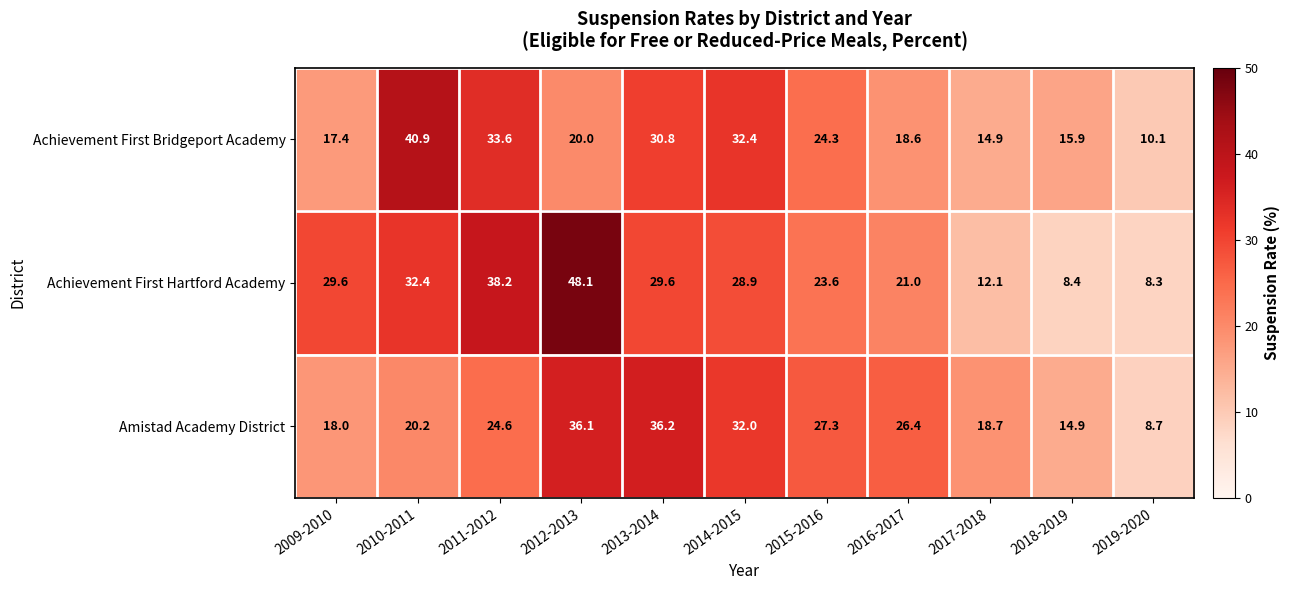

Which series changed the most between 2011-2012 and 2012-2013?

Achievement First Bridgeport Academy